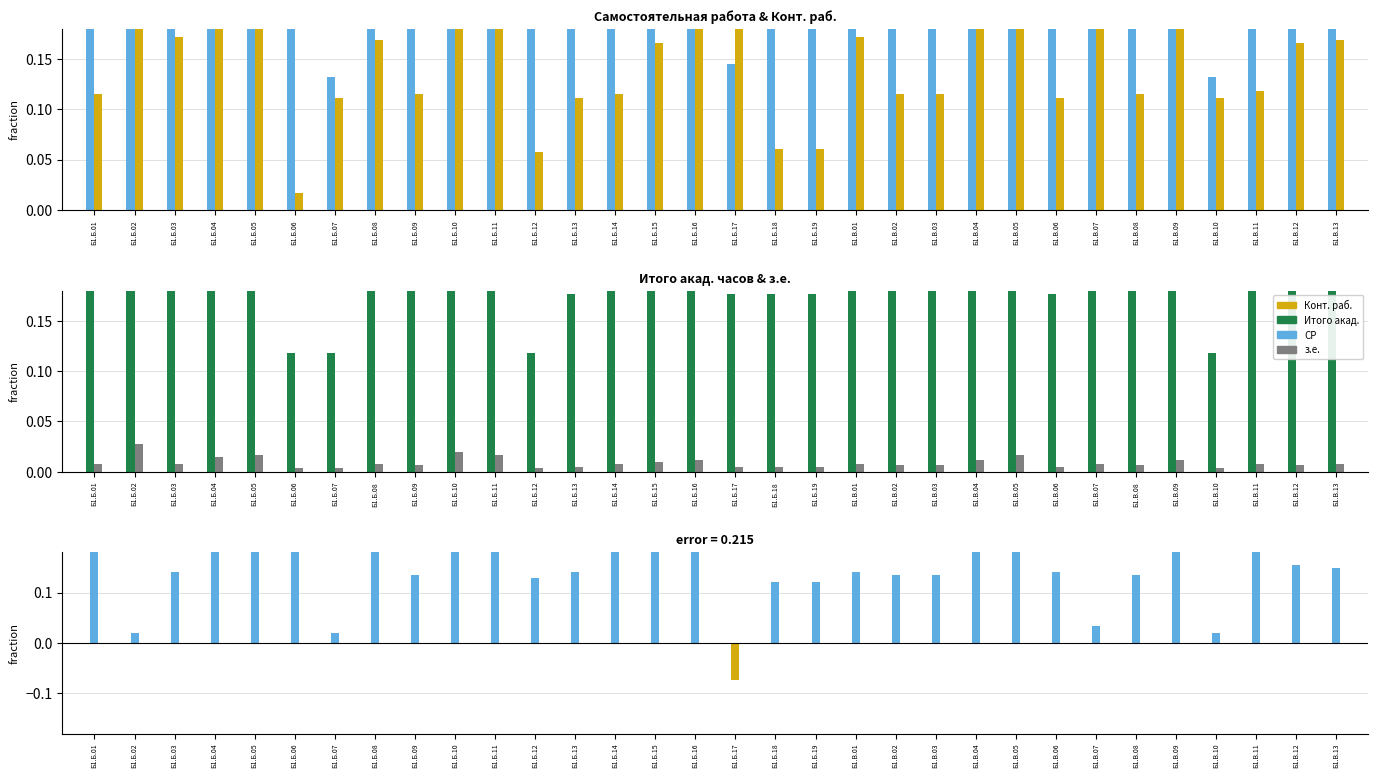

What are all the series names shown in the legend?

СР (Самостоятельная работа), Конт. раб., Итого акад.часов, з.е., СР − Конт. раб.